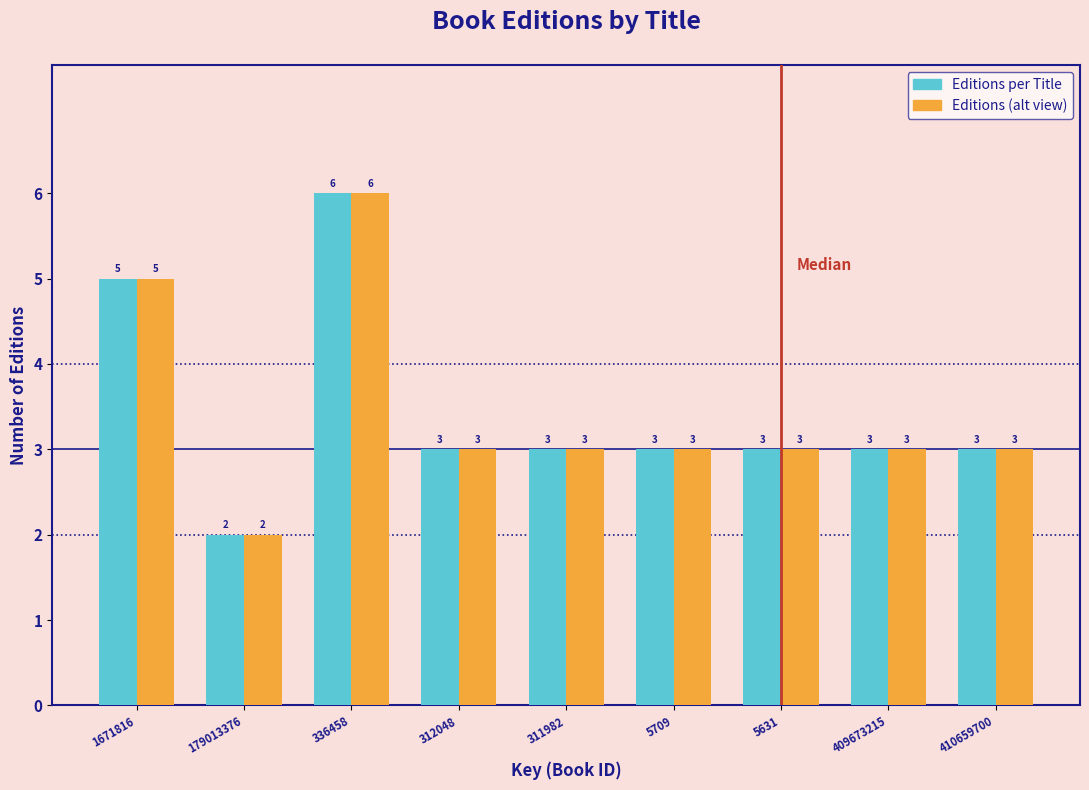

Reading right to left, extract all data points from this chart.

Editions per Title: 410659700=3	409673215=3	5631=3	5709=3	311982=3	312048=3	336458=6	179013376=2	1671816=5
Editions (alt view): 410659700=3	409673215=3	5631=3	5709=3	311982=3	312048=3	336458=6	179013376=2	1671816=5